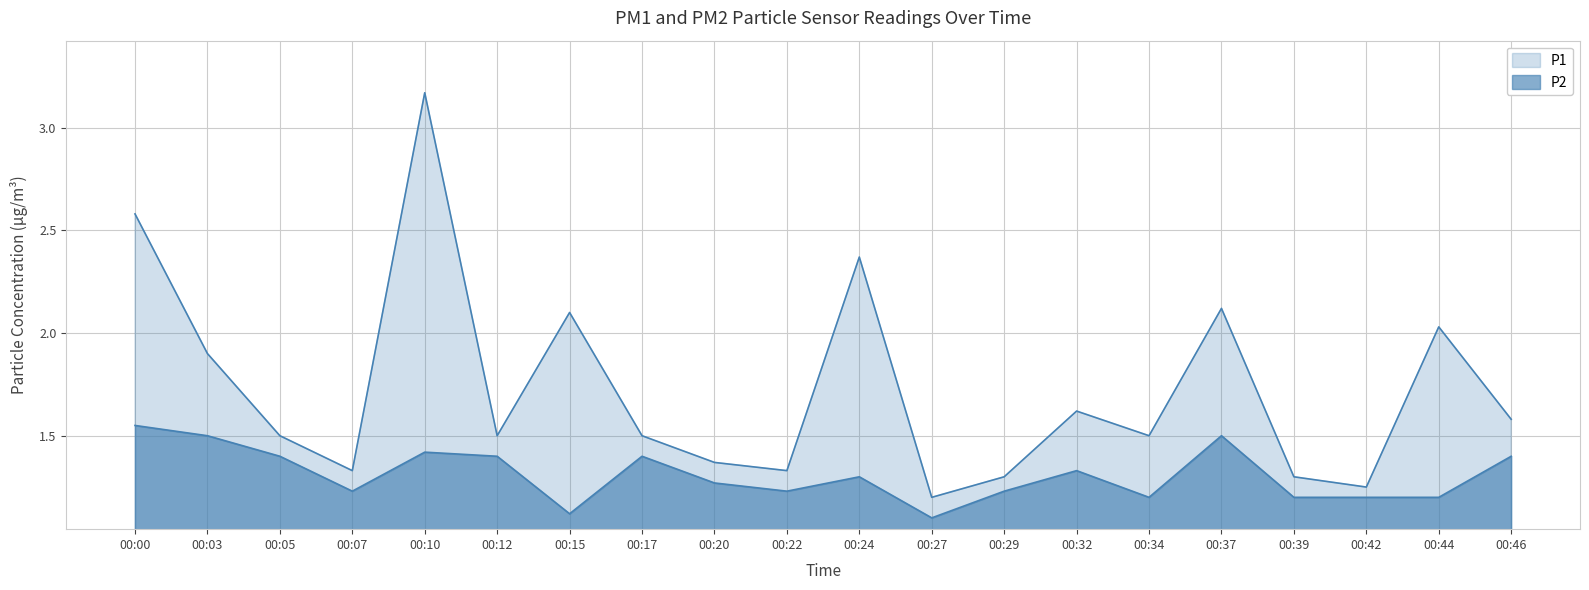

True or false: P2 has more than 0 points higher than both neighbors.

True